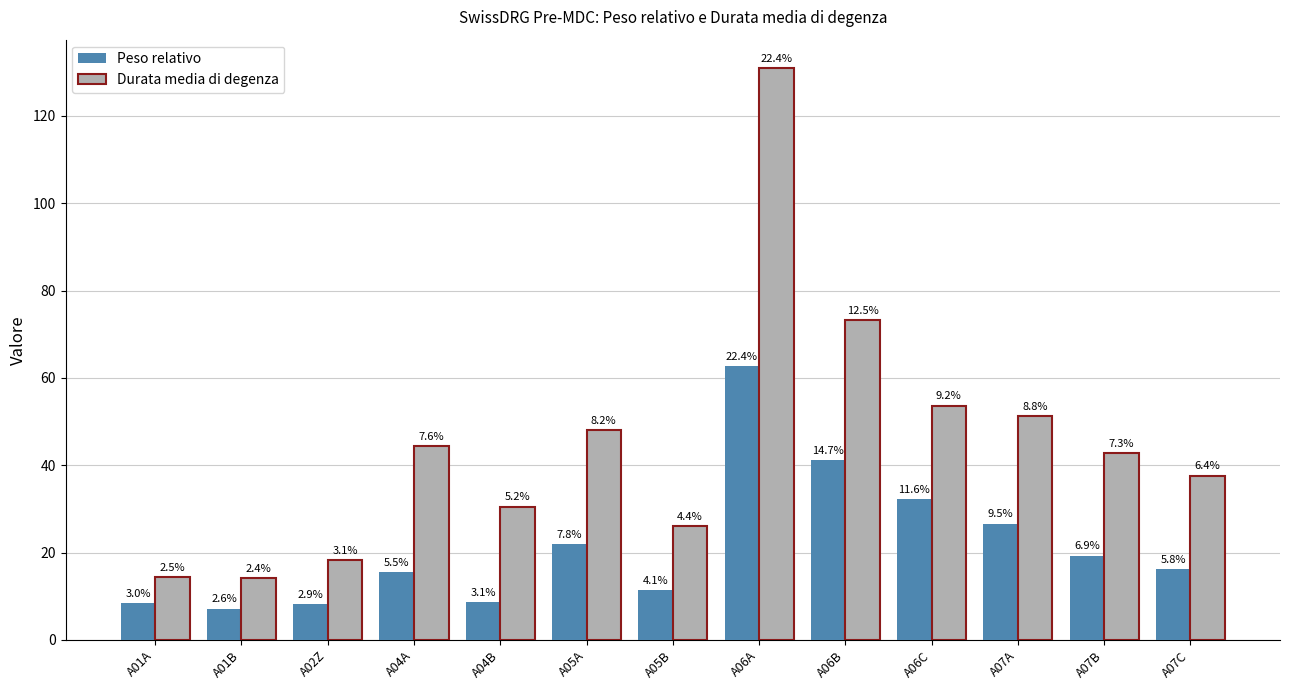

Rank the categories by Durata media di degenza value from highest to lowest.

A06A, A06B, A06C, A07A, A05A, A04A, A07B, A07C, A04B, A05B, A02Z, A01A, A01B